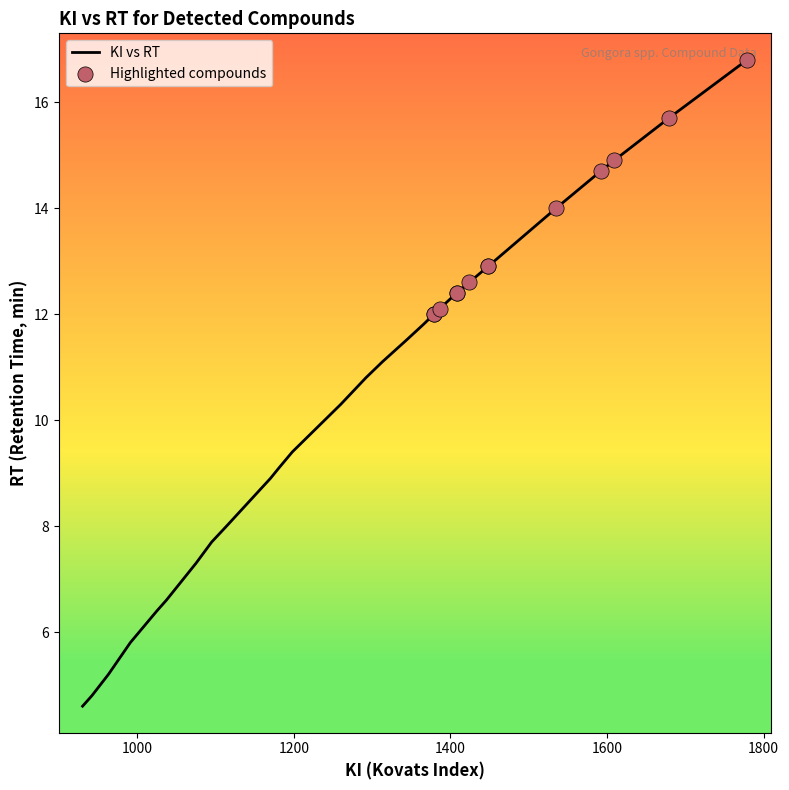

What is the ratio of the value at 1114 to the value at 1181?

0.9